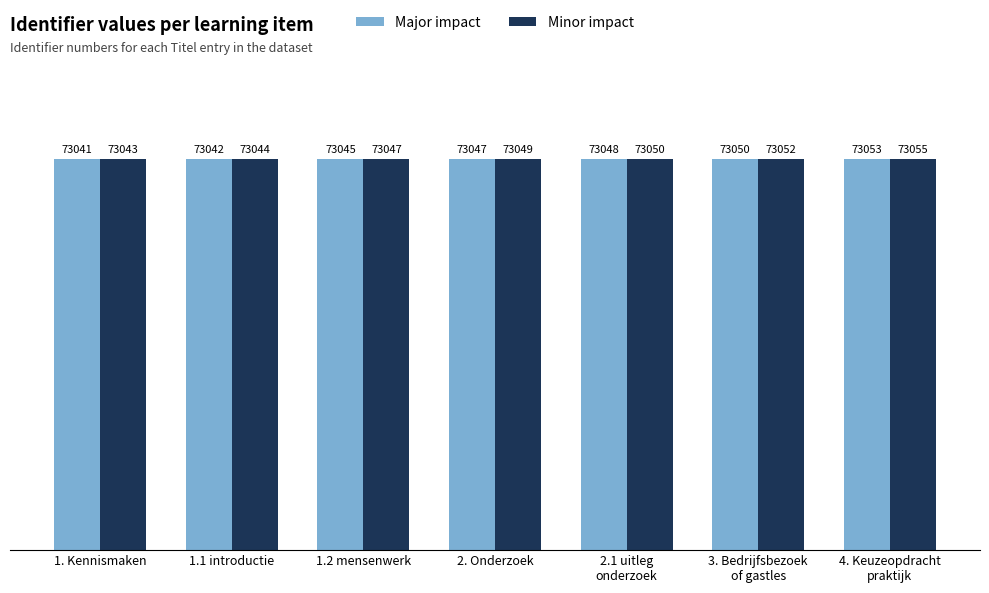

What is the label of the 2nd bar from the left?

1.1 introductie